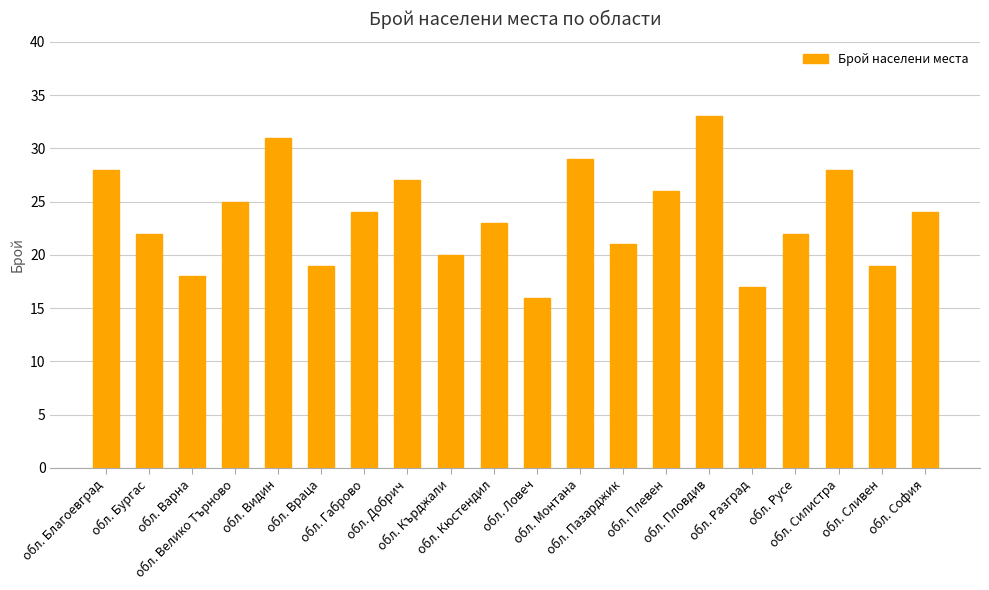

What is the sum of the values at обл. Пловдив and обл. Русе?

55